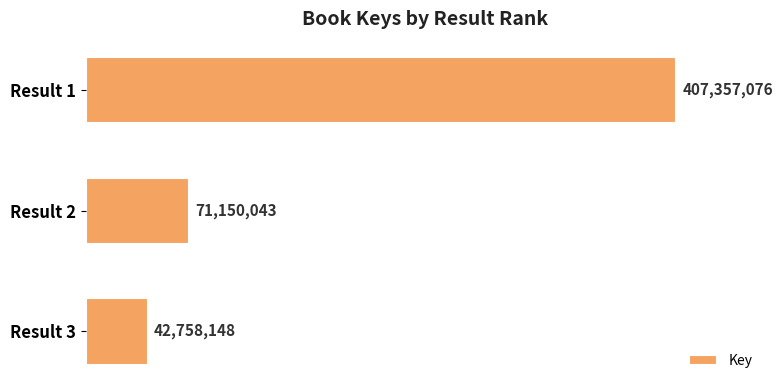

Are the bars horizontal?

Yes